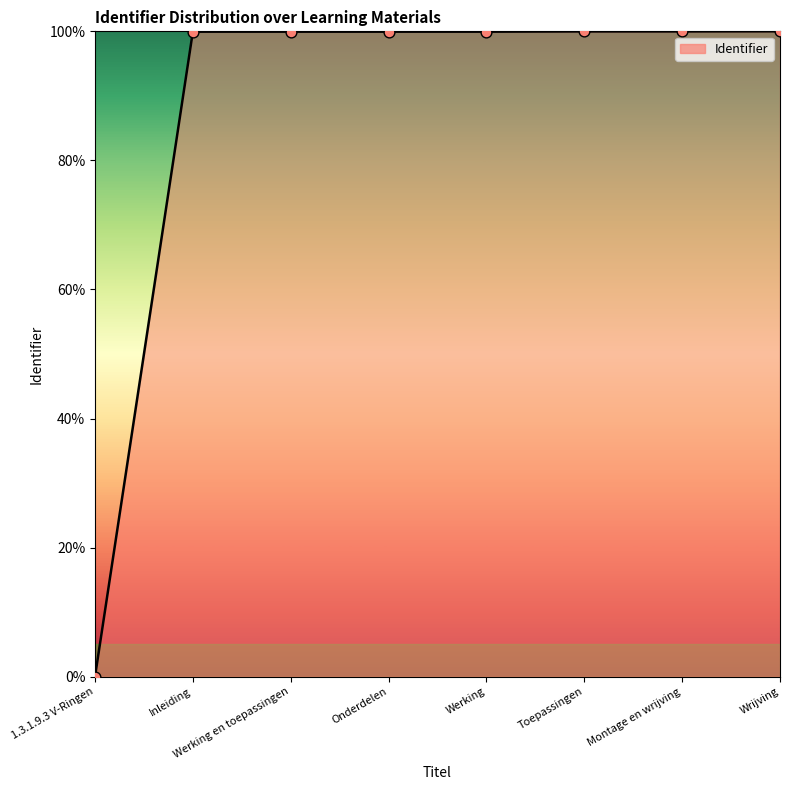

Approximately how many times larger is the value at Wrijving compared to Onderdelen?

1.0